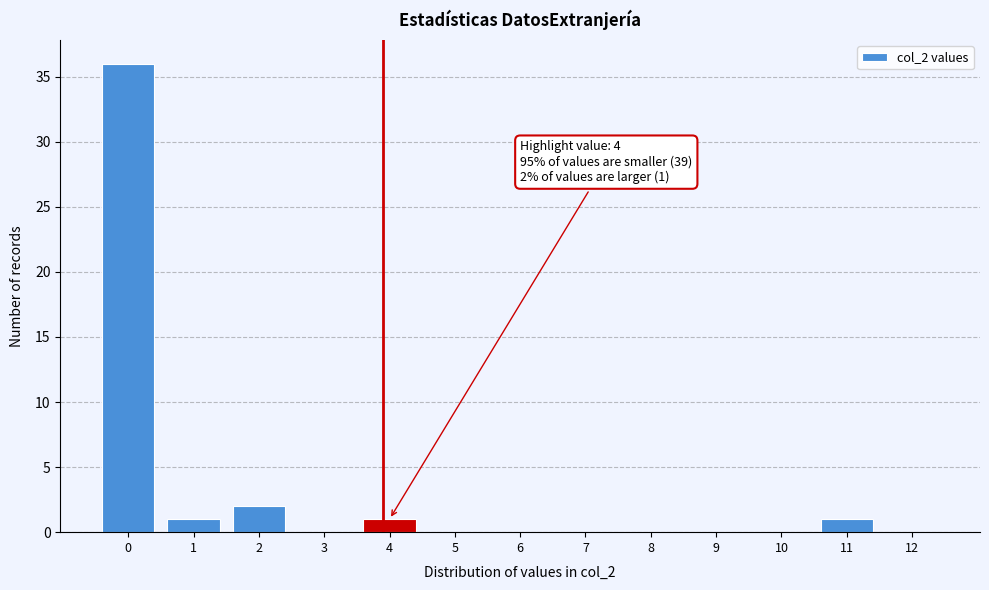

Reading left to right, what are all the values shown in this chart?

0=36	1=1	2=2	3=0	4=1	5=0	6=0	7=0	8=0	9=0	10=0	11=1	12=0